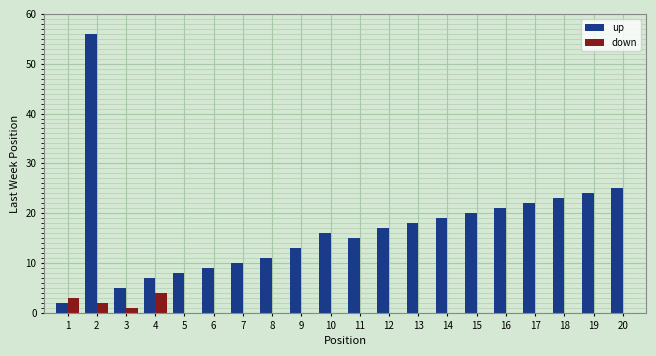

How many groups of bars are there?

20